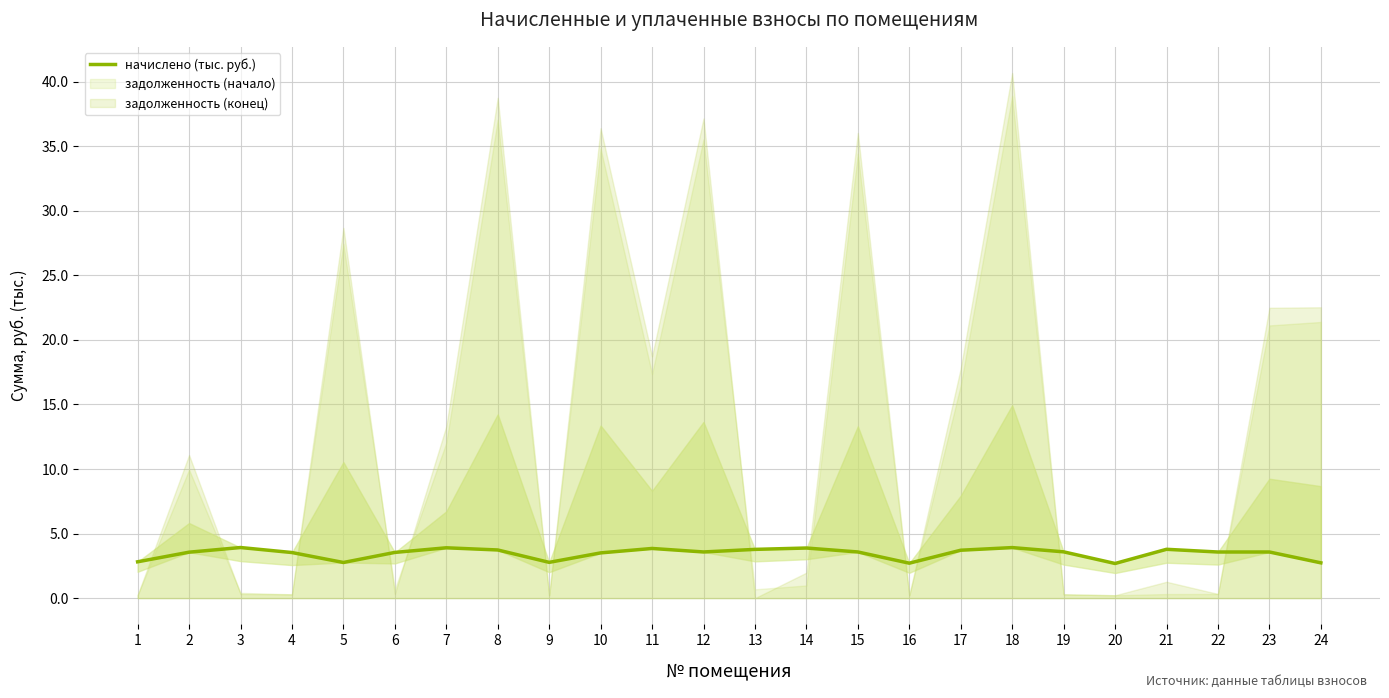

Which category has the highest value across all series?

3